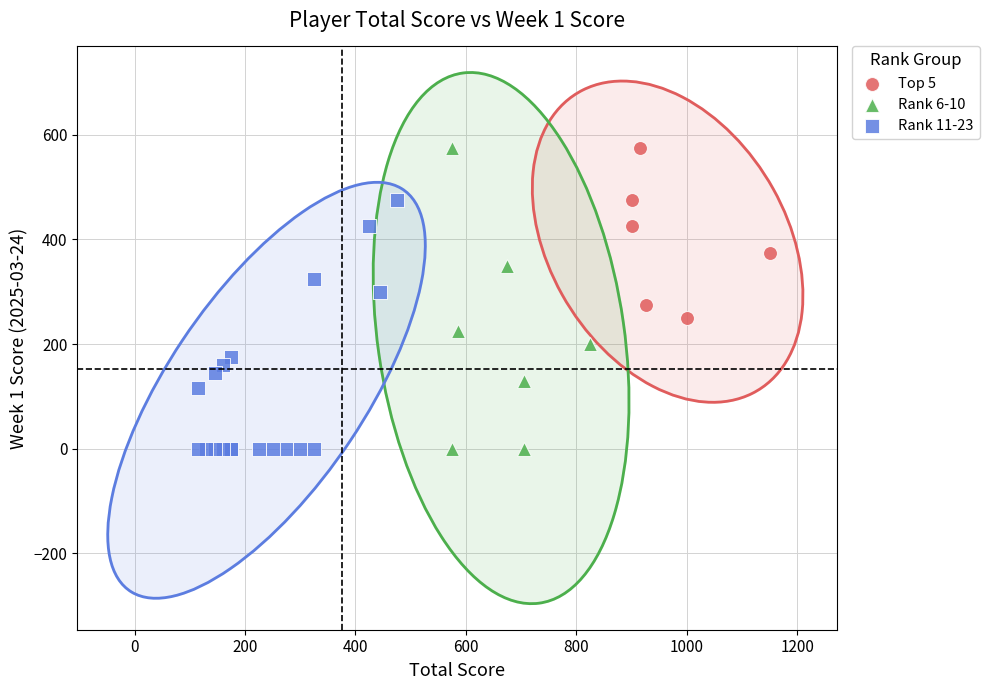

Which series has the largest Y range (max minus min)?

Rank 6-10